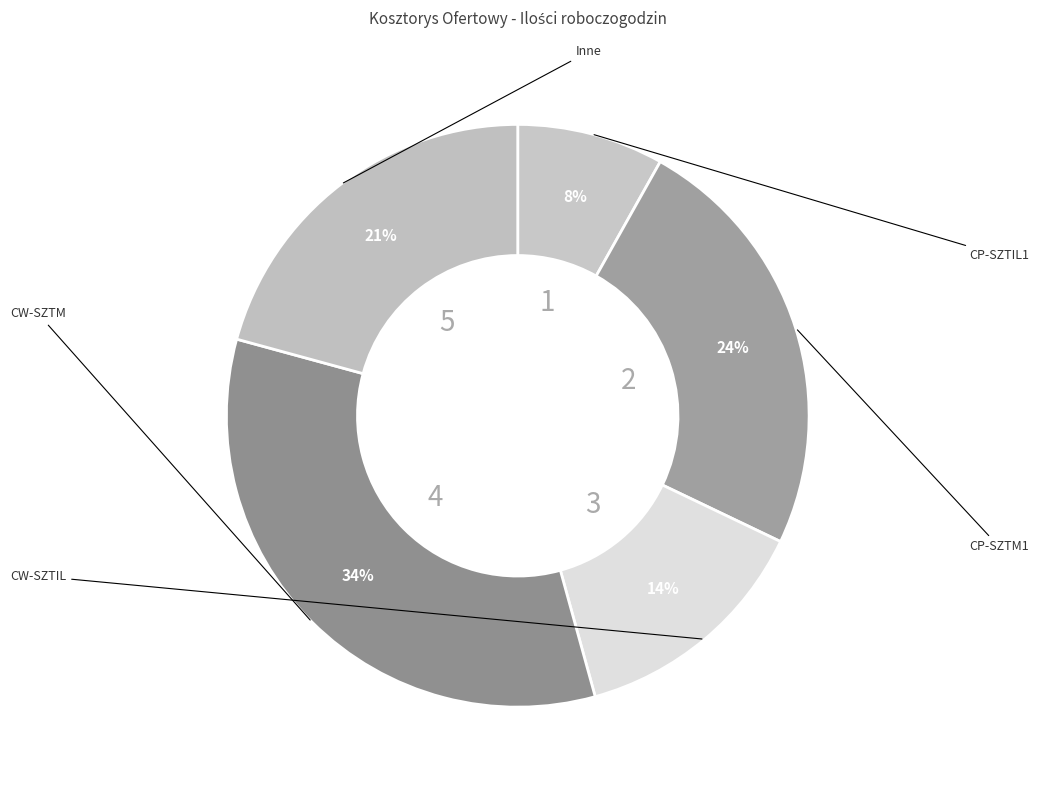

Count the number of slices in the pie.

5